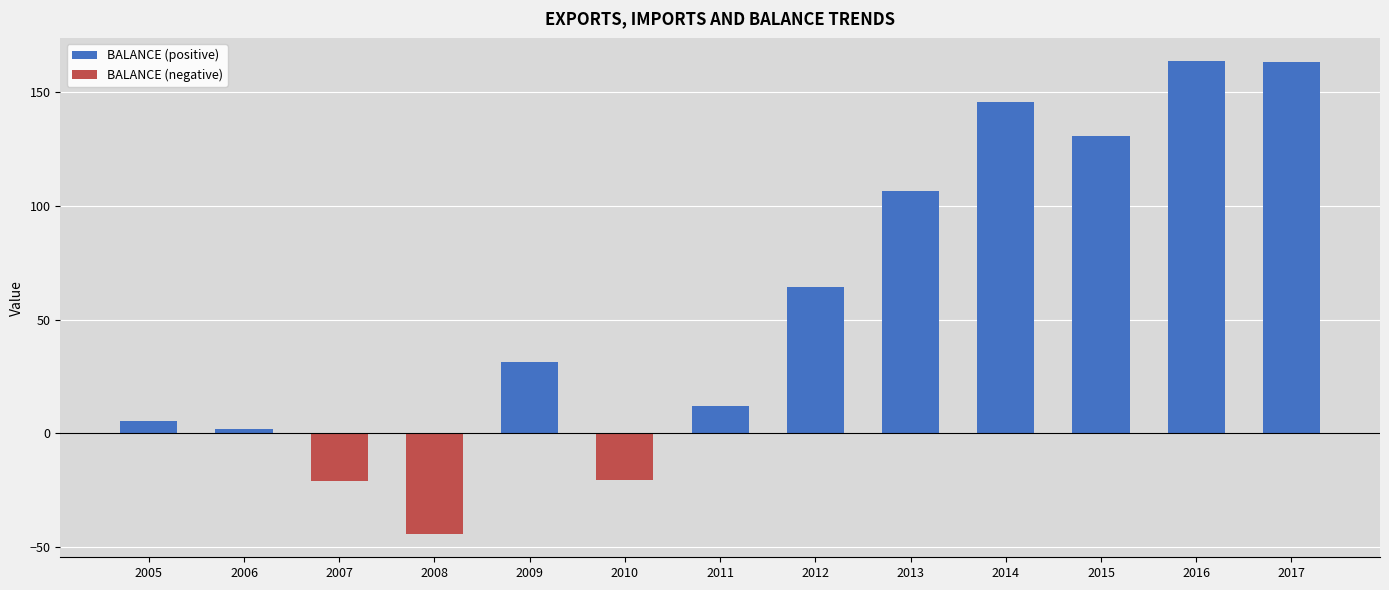

Where is the data nearest to the value 59?

2012